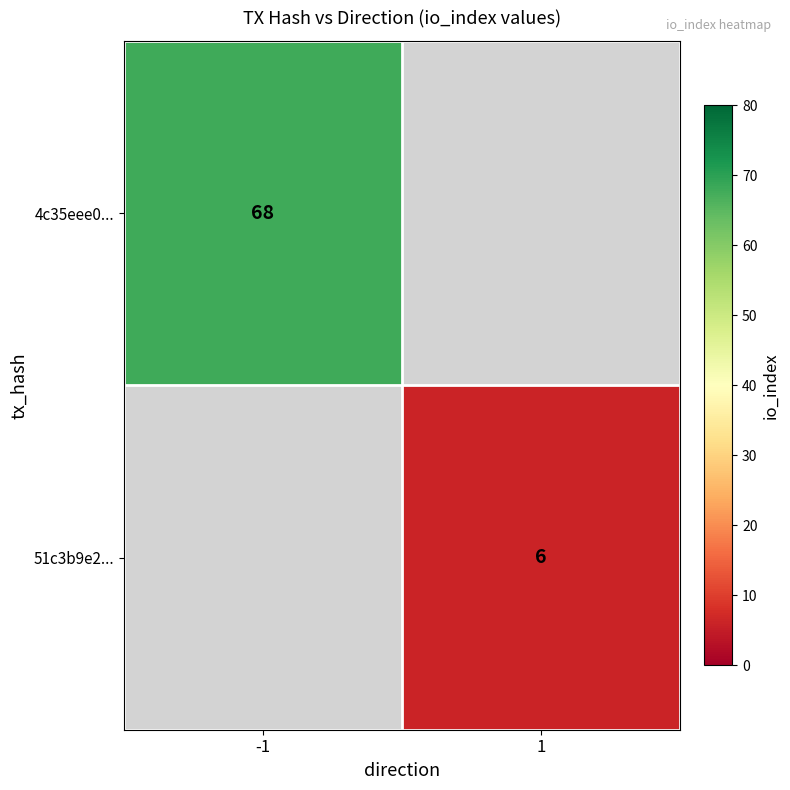

Is it true that 4c35eee0... equals 115 at -1?

False